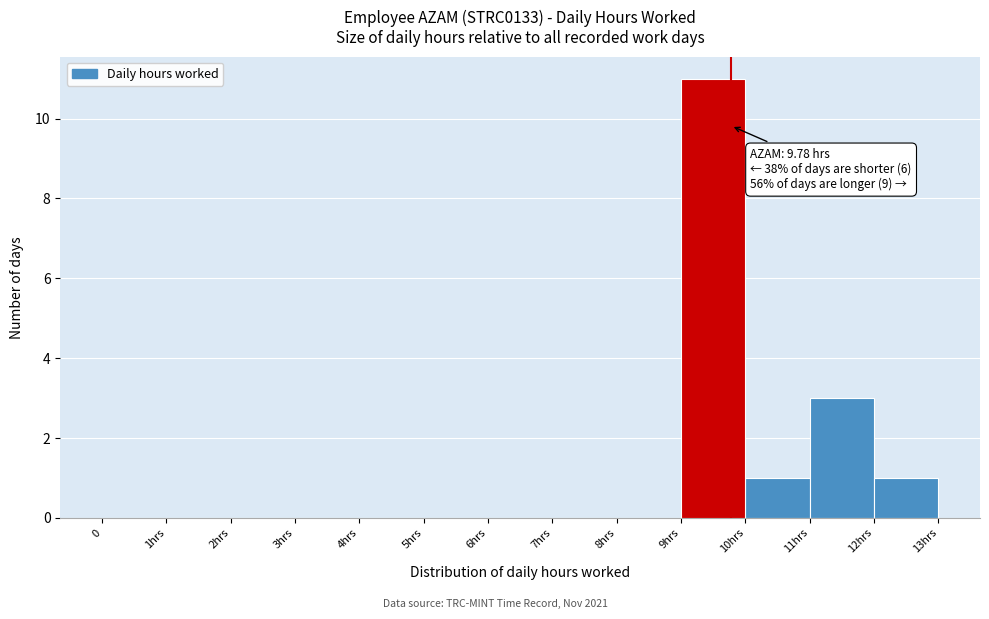

Reading right to left, list all the values displayed in this chart.

12hrs=1	11hrs=3	10hrs=1	9hrs=11	8hrs=0	7hrs=0	6hrs=0	5hrs=0	4hrs=0	3hrs=0	2hrs=0	1hrs=0	0=0